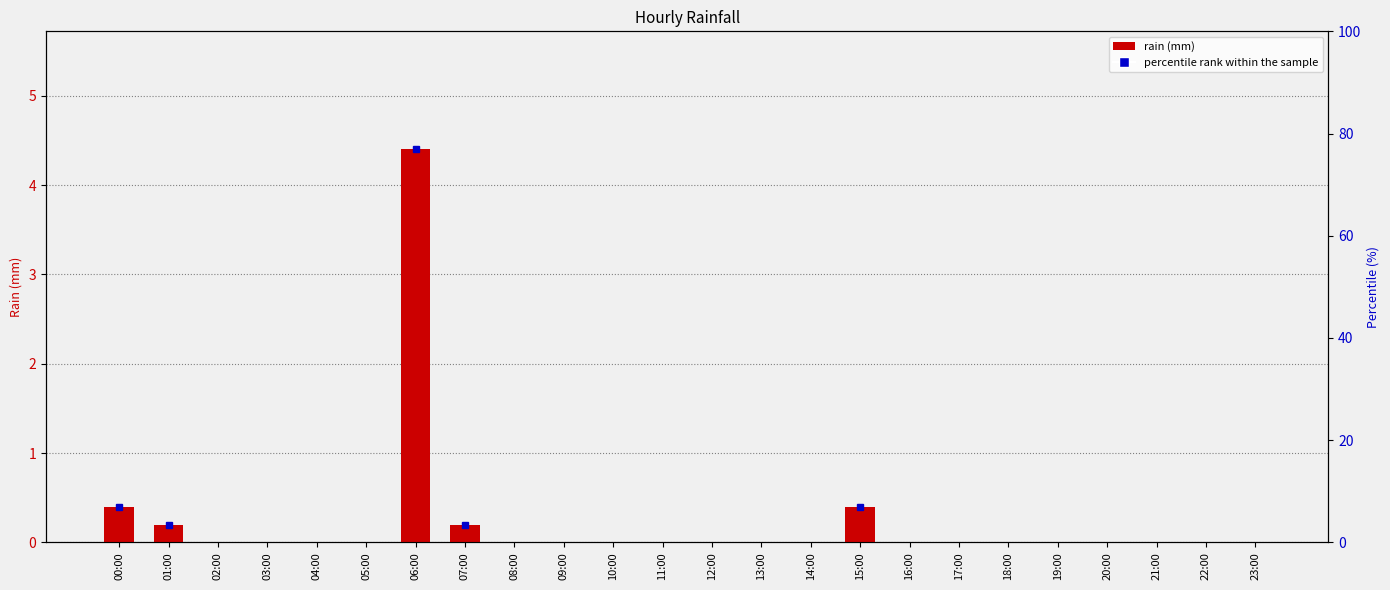

What is the sum of all values?

5.6